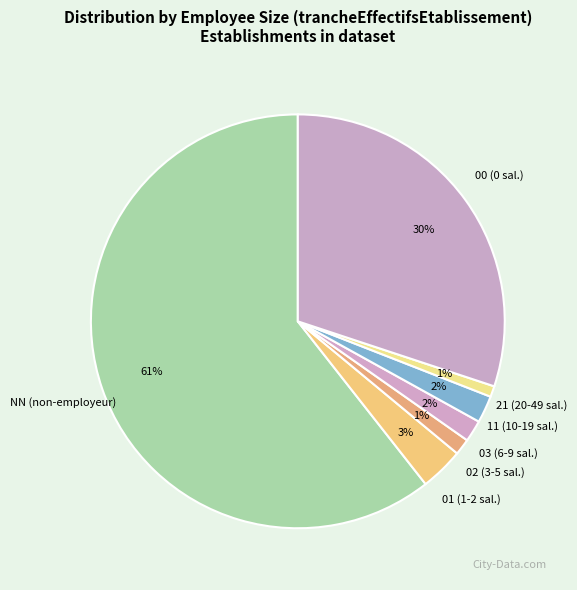

What percentage is the 11 slice, to the nearest percent?

2%